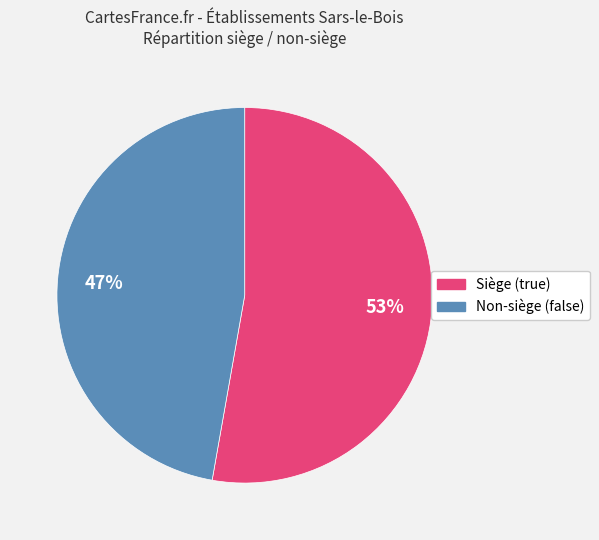

Is there a majority slice in this chart?

Yes